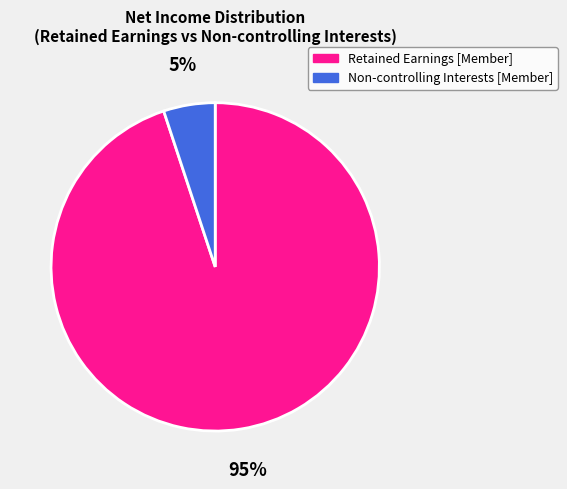

True or false: Non-controlling Interests [Member] accounts for 5% of the total.

True